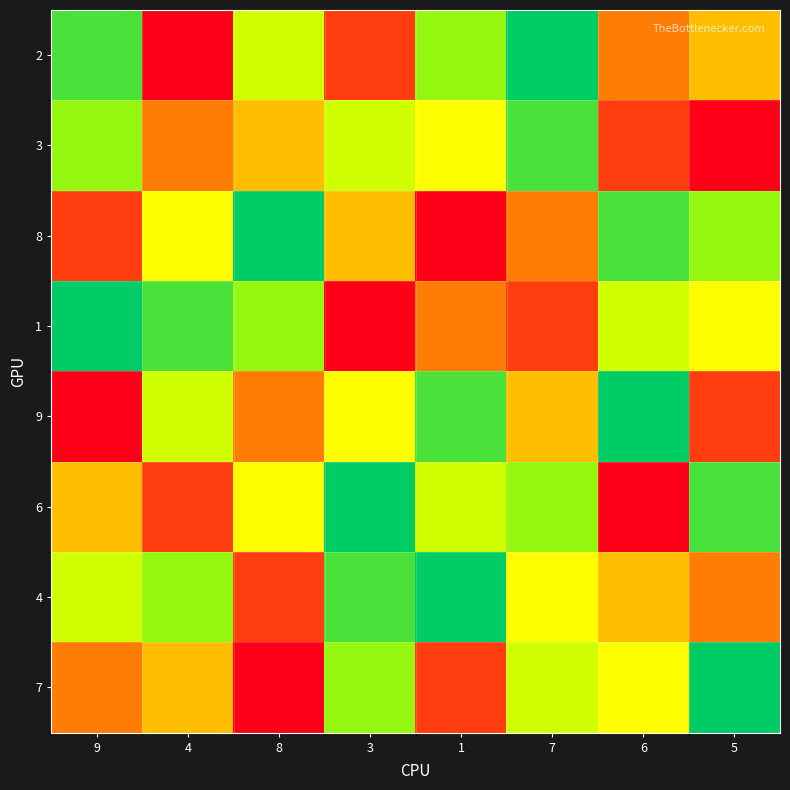

Reading left to right, transcribe all the data shown in this chart.

2: 9=2	4=9	8=4	3=8	1=3	7=1	6=7	5=6
3: 9=3	4=7	8=6	3=4	1=5	7=2	6=8	5=9
8: 9=8	4=5	8=1	3=6	1=9	7=7	6=2	5=3
1: 9=1	4=2	8=3	3=9	1=7	7=8	6=4	5=5
9: 9=9	4=4	8=7	3=5	1=2	7=6	6=1	5=8
6: 9=6	4=8	8=5	3=1	1=4	7=3	6=9	5=2
4: 9=4	4=3	8=8	3=2	1=1	7=5	6=6	5=7
7: 9=7	4=6	8=9	3=3	1=8	7=4	6=5	5=1